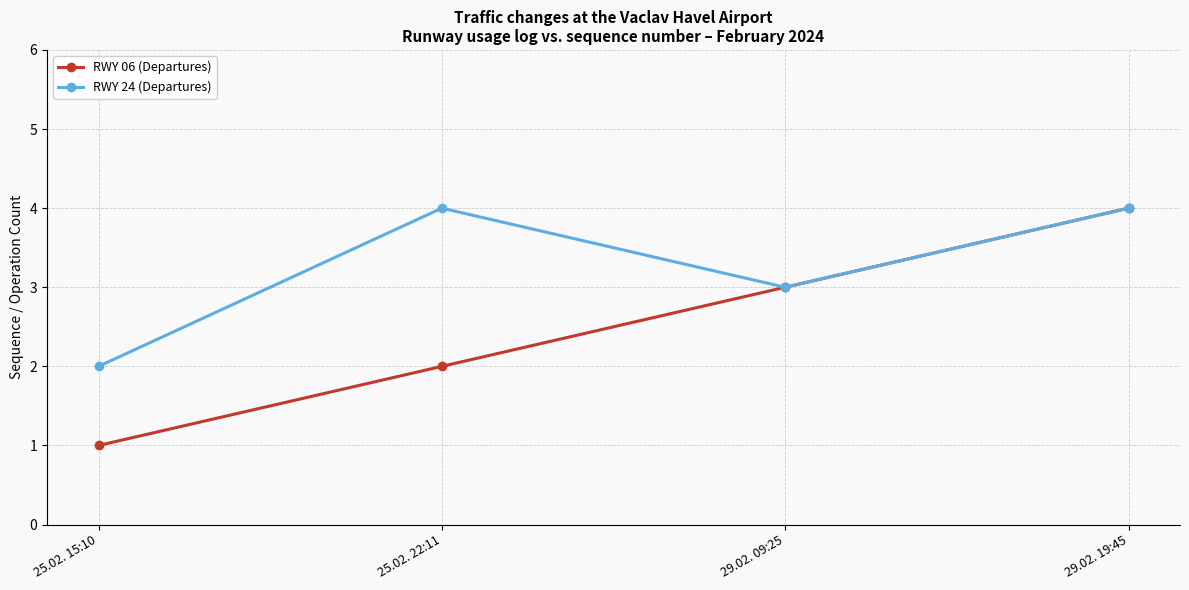

What position from the left is 29.02. 19:45?

4